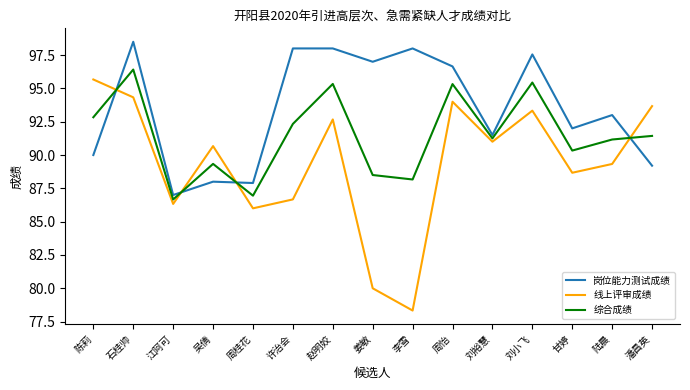

Which series changed the most between 周桂花 and 刘裕慧?

线上评审成绩